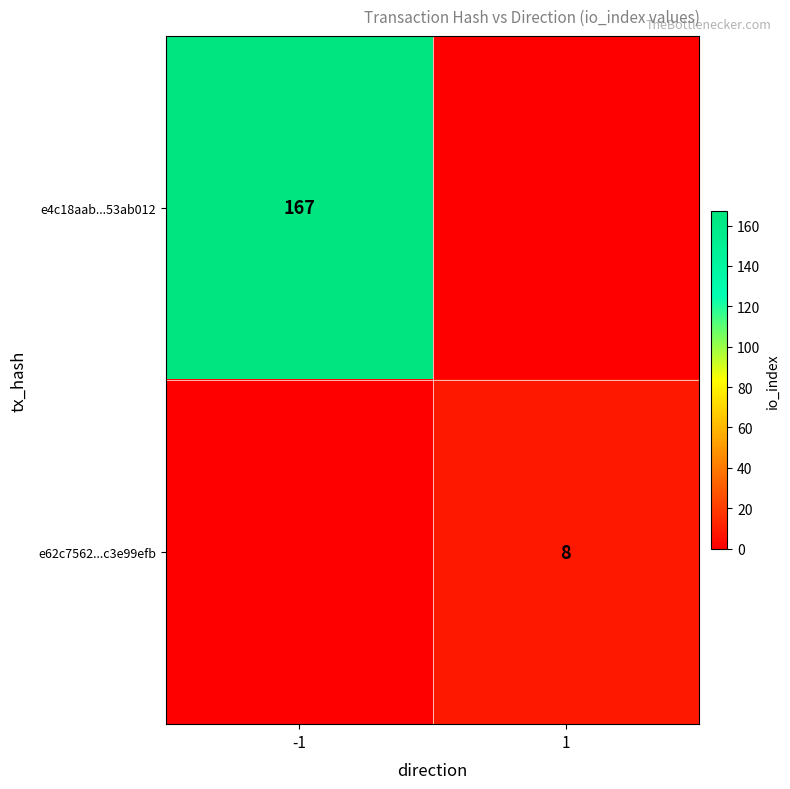

The e62c7562...c3e99efb series shows 11 at 1. True or false?

False